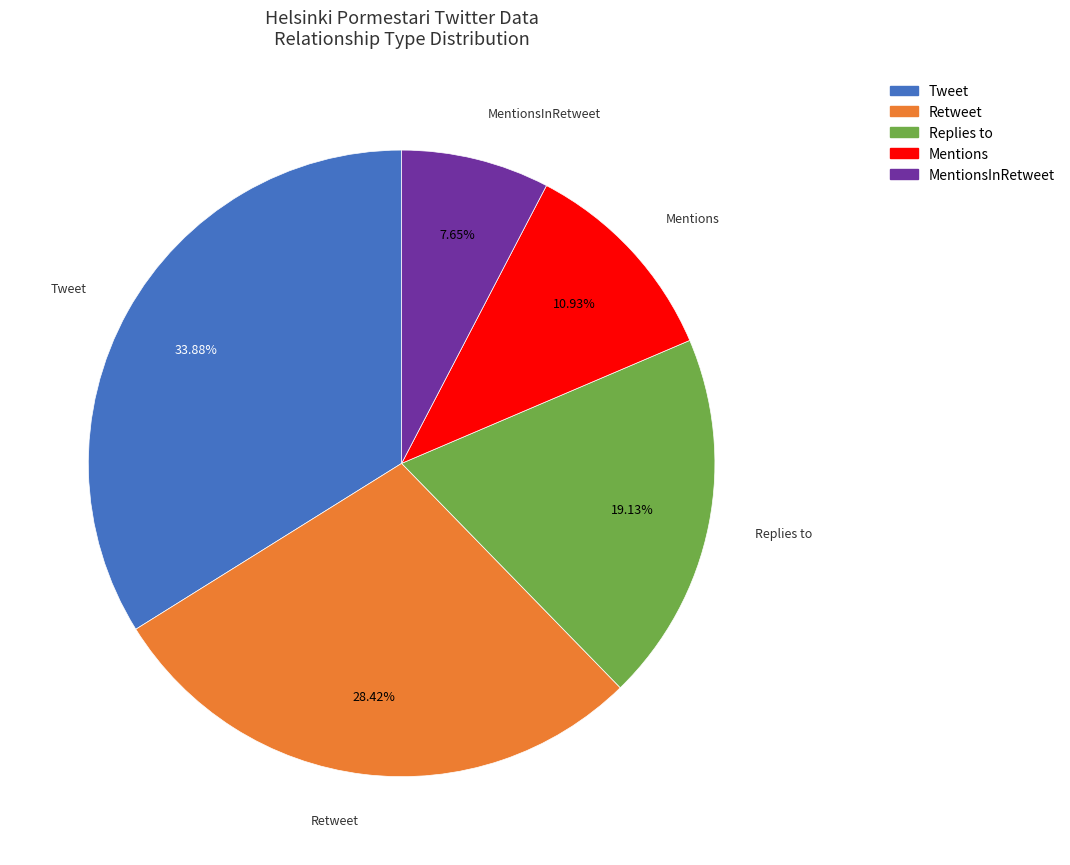

Rank the categories by value from highest to lowest.

Tweet, Retweet, Replies to, Mentions, MentionsInRetweet